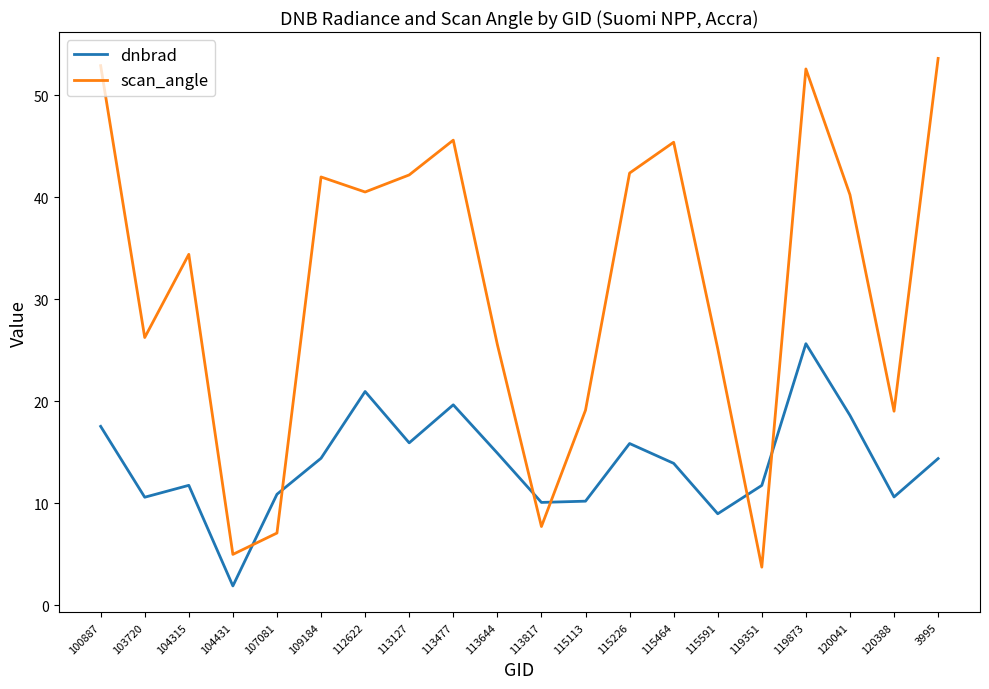

What position from the left is 109184?

6